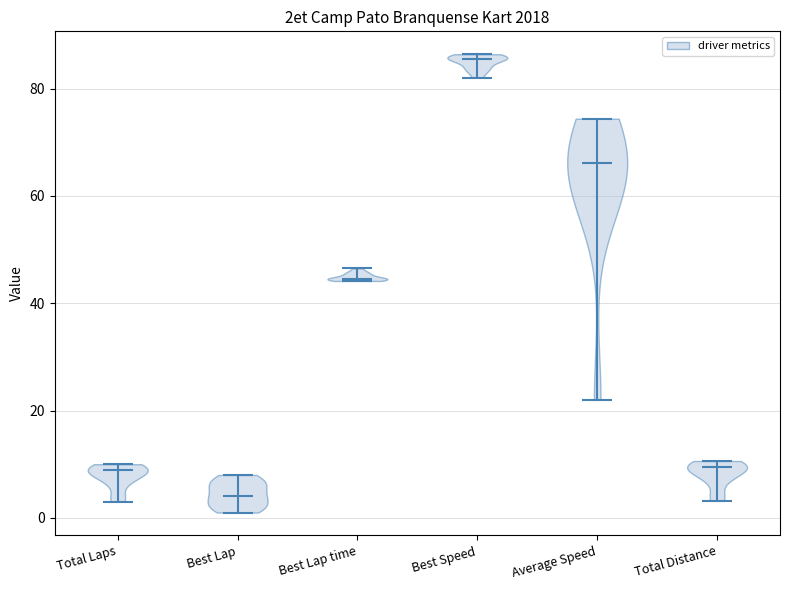

Reading left to right, read every violin against the y-axis: where its median line is, and the lowest and highest points it reaches. The values are not printed on the chart, so give them approximately, as read against the axis.

Total Laps: median line 10, lowest point 4, highest point 10
Best Lap: median line 4, lowest point 2, highest point 8
Best Lap time: median line 44, lowest point 44, highest point 46
Best Speed: median line 86, lowest point 82, highest point 86
Average Speed: median line 66, lowest point 22, highest point 74
Total Distance: median line 10, lowest point 4, highest point 10